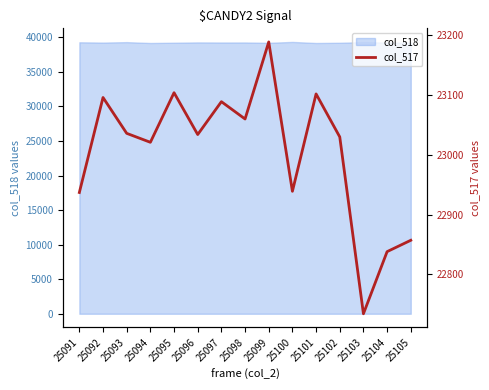

Reading left to right, transcribe all the data shown in this chart.

25091=22937	25092=23096	25093=23036	25094=23021	25095=23104	25096=23034	25097=23089	25098=23060	25099=23189	25100=22939	25101=23102	25102=23030	25103=22734	25104=22838	25105=22857